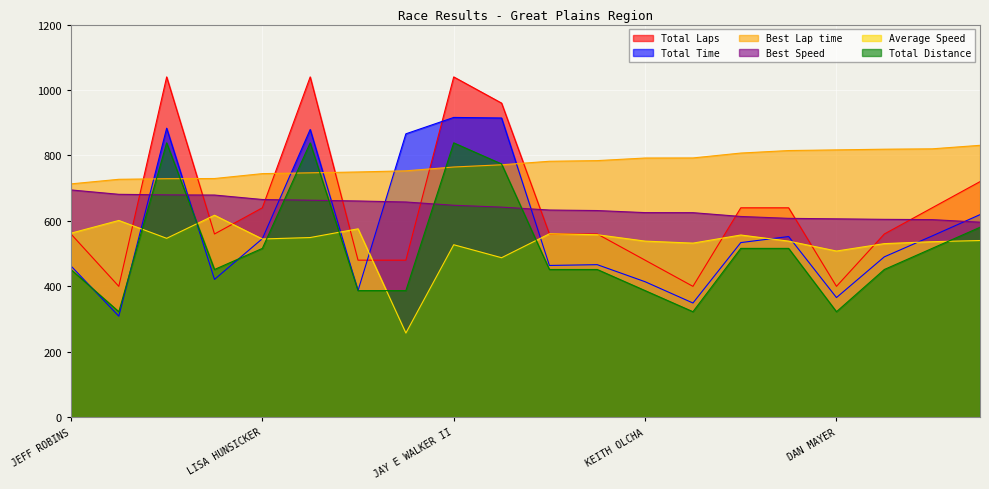

Which category has the lowest value in the Total Distance series?

KEITH SLANKARD